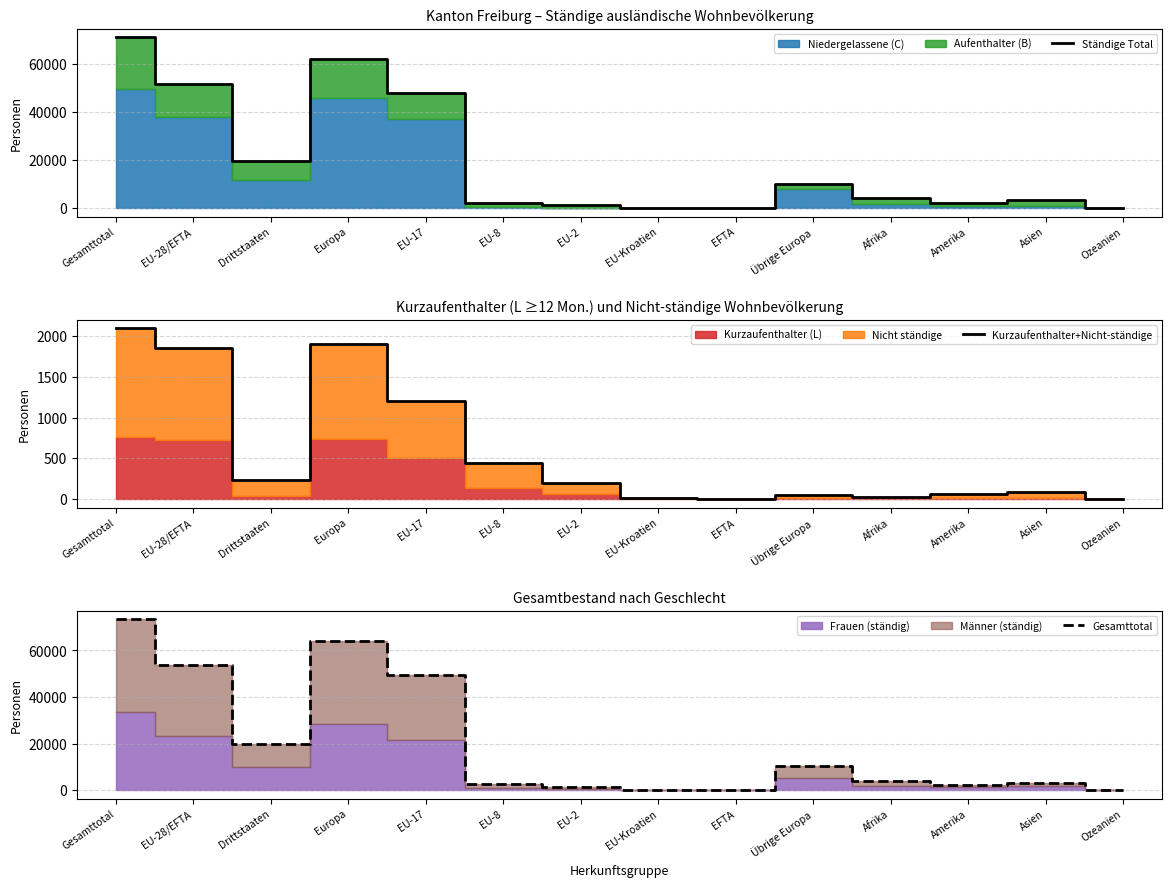

Between Gesamttotal and EU-8, which series saw the biggest shift?

Gesamttotal